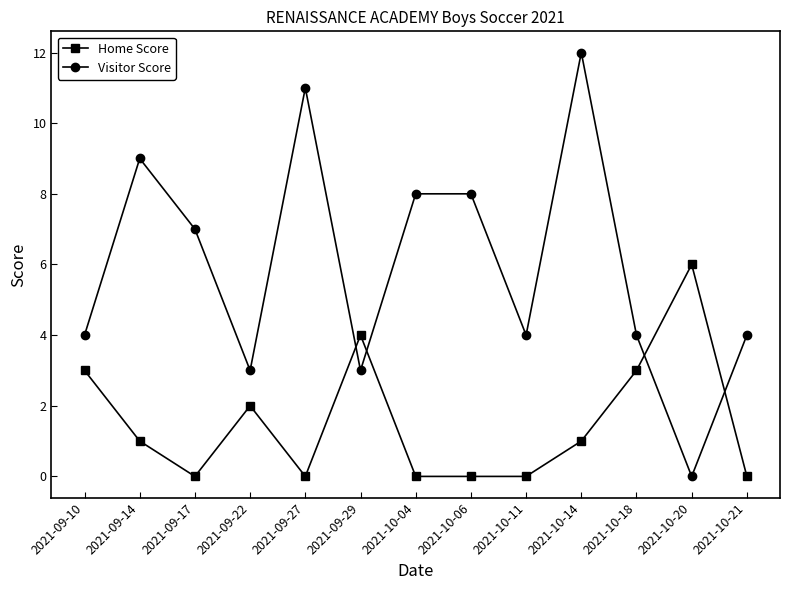

What position from the right is 2021-09-10?

13